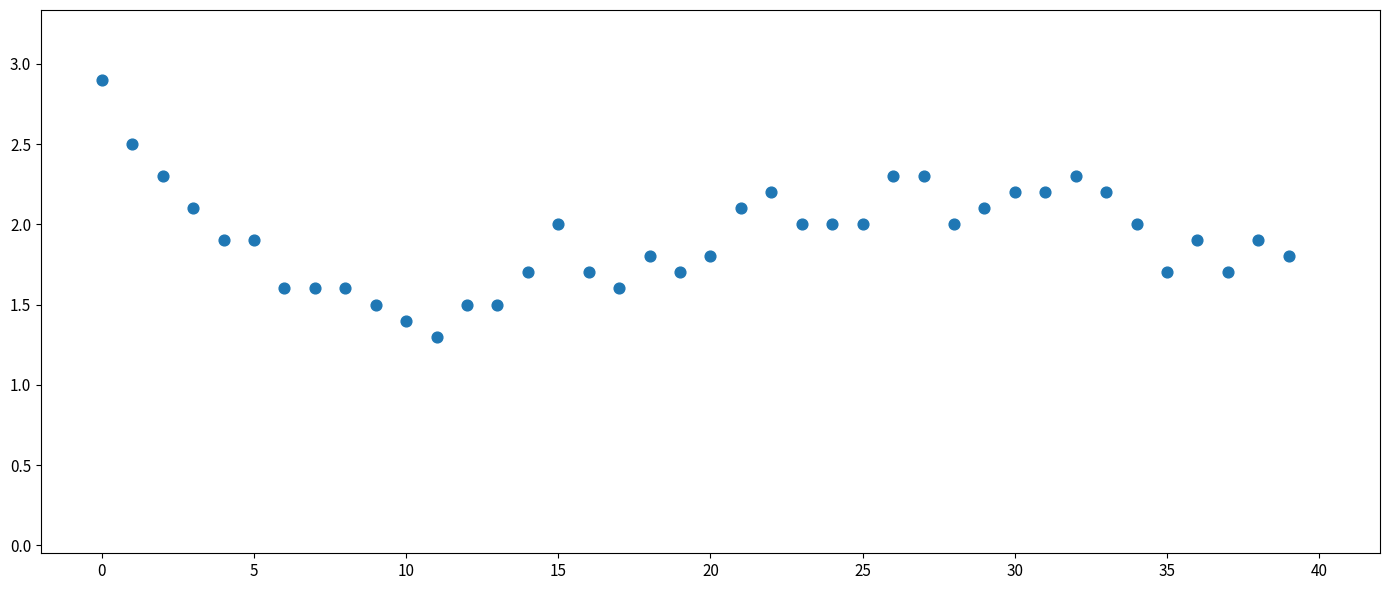

What is the range of Y values (max minus min)?

1.6